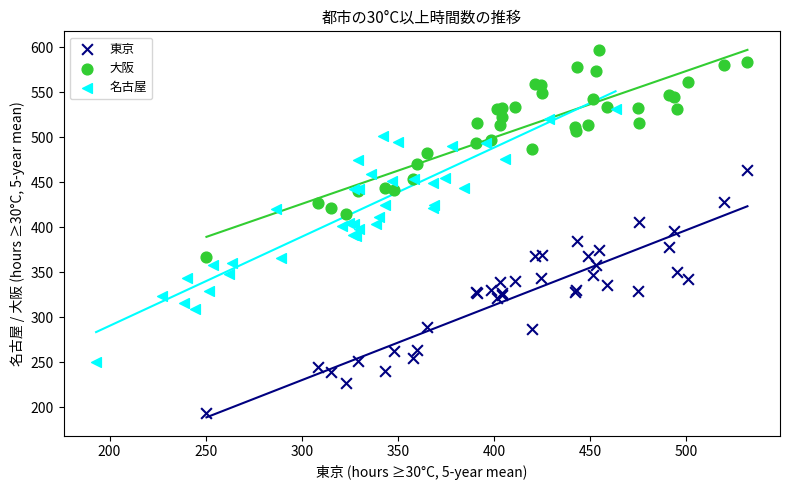

Which series has the largest Y range (max minus min)?

名古屋